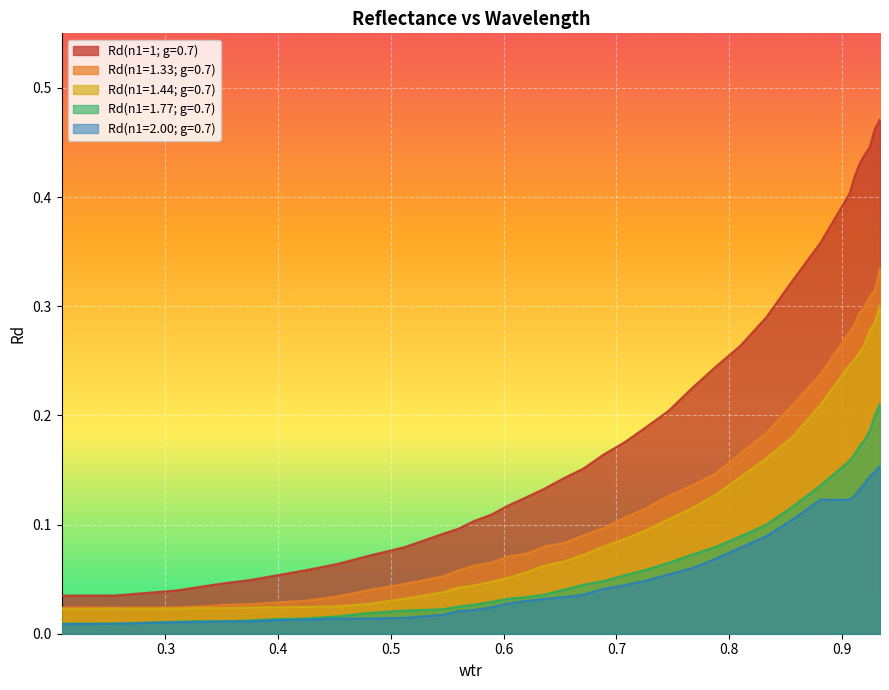

Which series has the widest spread of values?

Rd(n1=1; g=0.7)